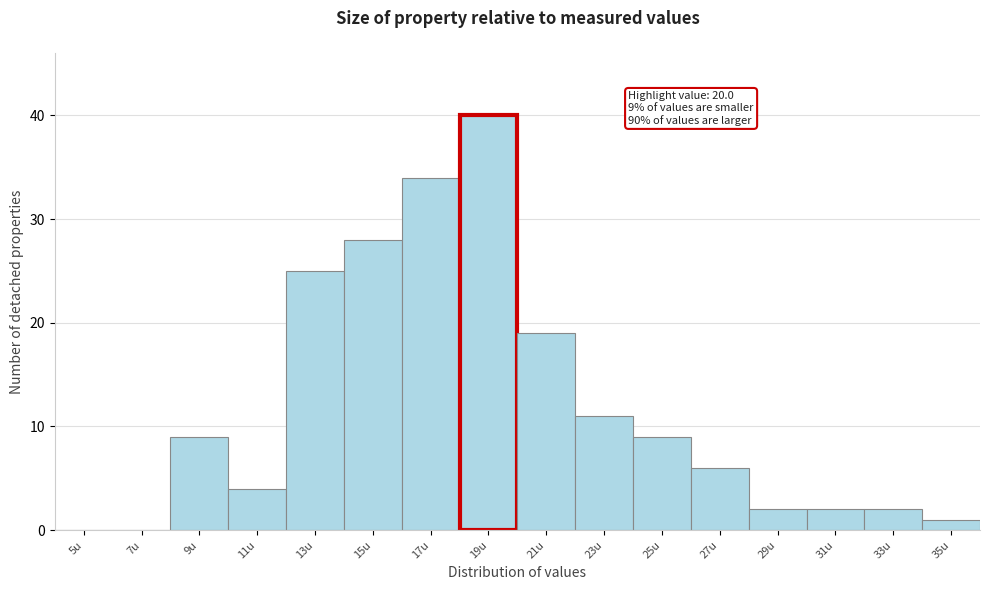

Reading right to left, extract all data points from this chart.

35u=1	33u=2	31u=2	29u=2	27u=6	25u=9	23u=11	21u=19	19u=40	17u=34	15u=28	13u=25	11u=4	9u=9	7u=0	5u=0